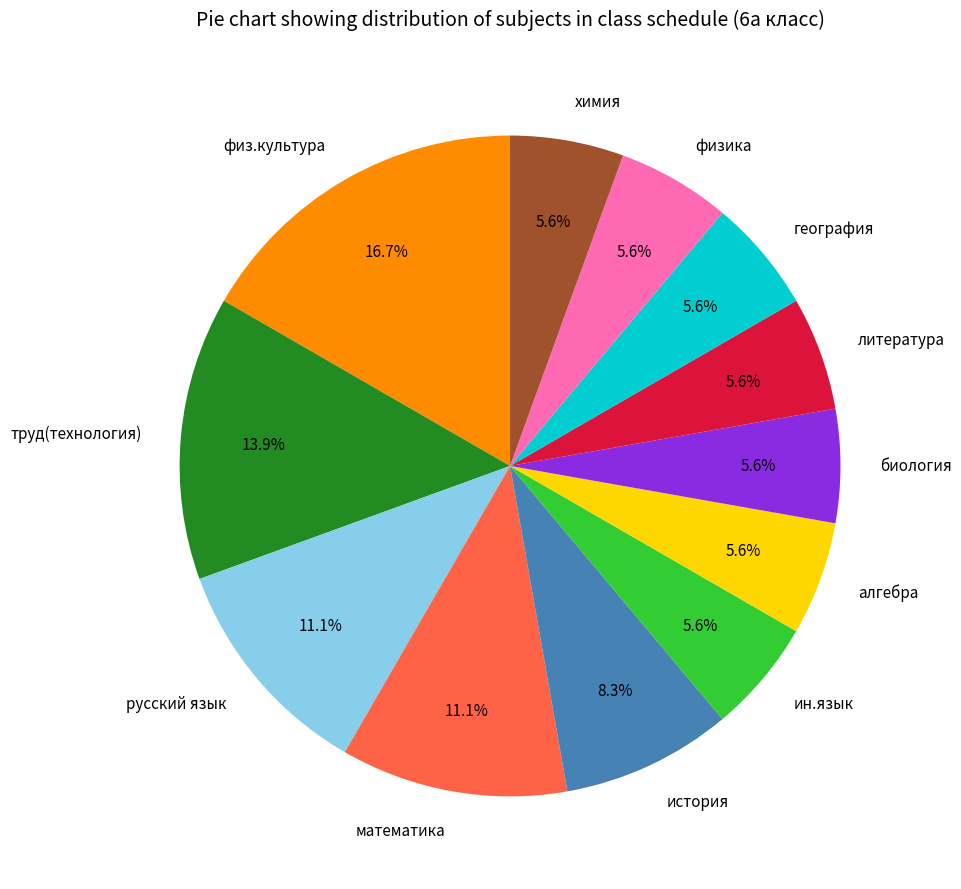

Which category has the biggest portion of the pie?

физ.культура